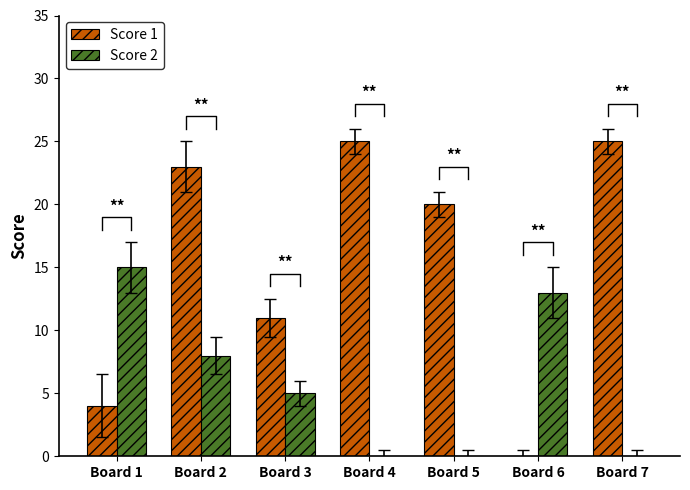

Reading right to left, transcribe all the data shown in this chart.

Score 1: 25	0	20	25	11	23	4
Score 2: 0	13	0	0	5	8	15